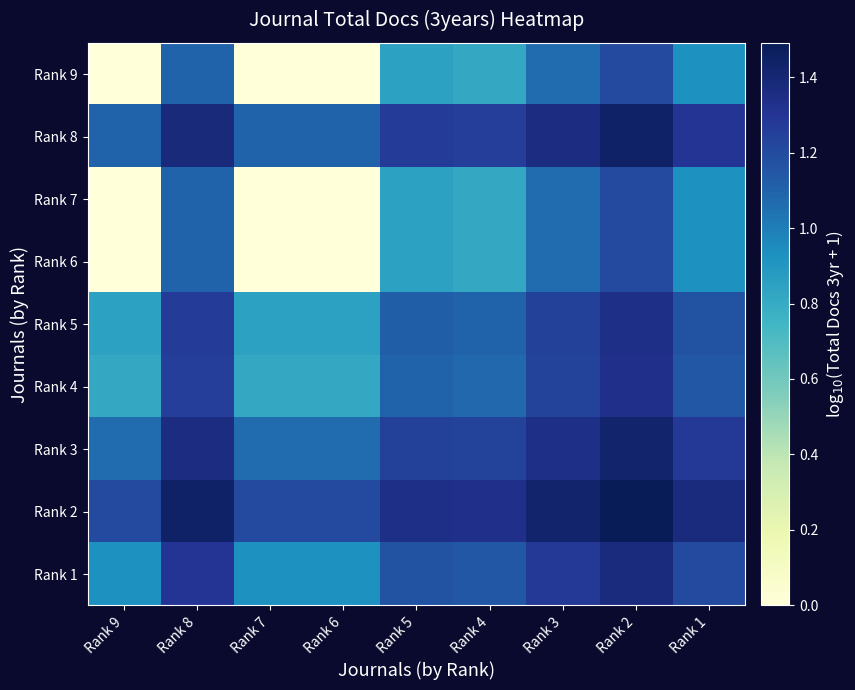

At how many categories does at least one series exceed 0?

9